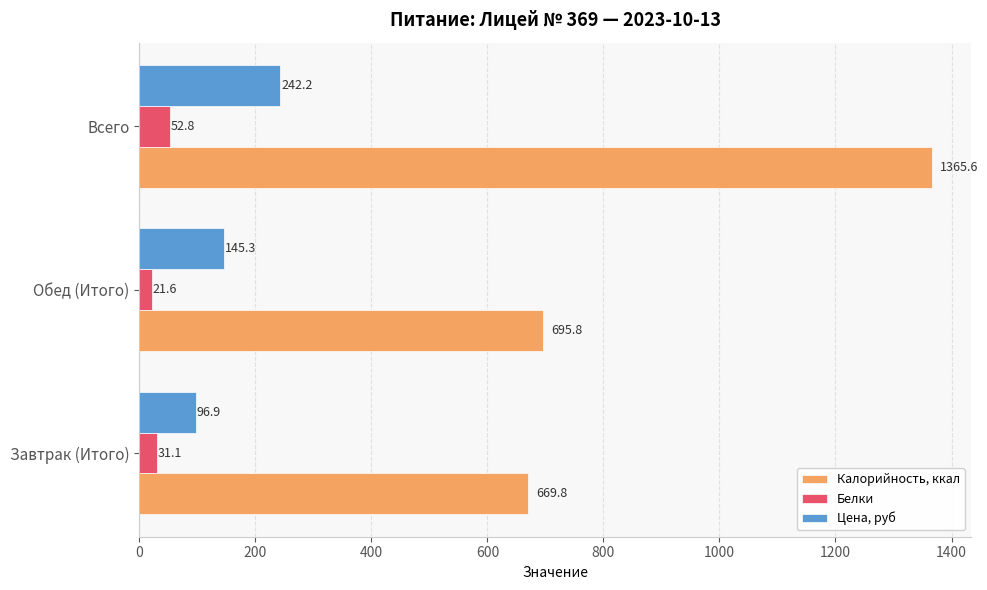

Rank the categories by Белки value from lowest to highest.

Обед (Итого), Завтрак (Итого), Всего